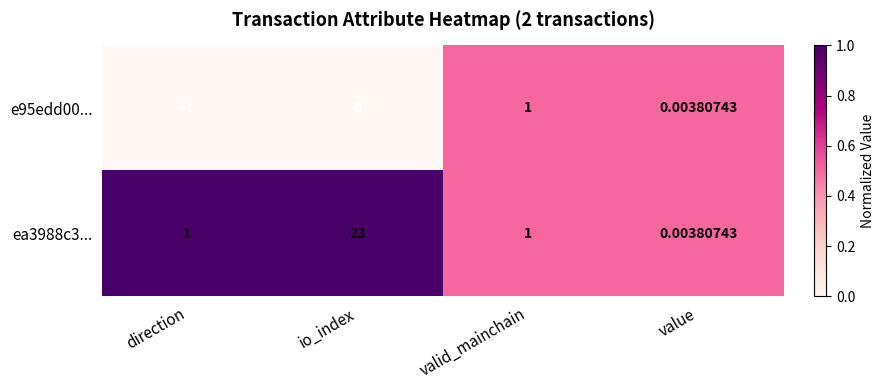

Is the value of ea3988c3... at io_index greater than the value of e95edd00... at direction?

Yes